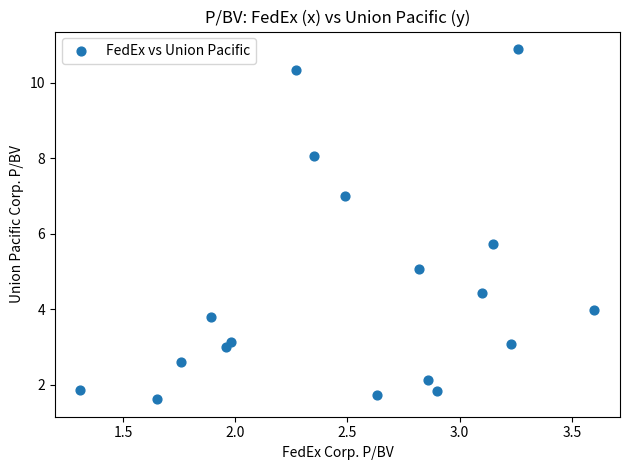

What is the range of Y values (max minus min)?

9.3